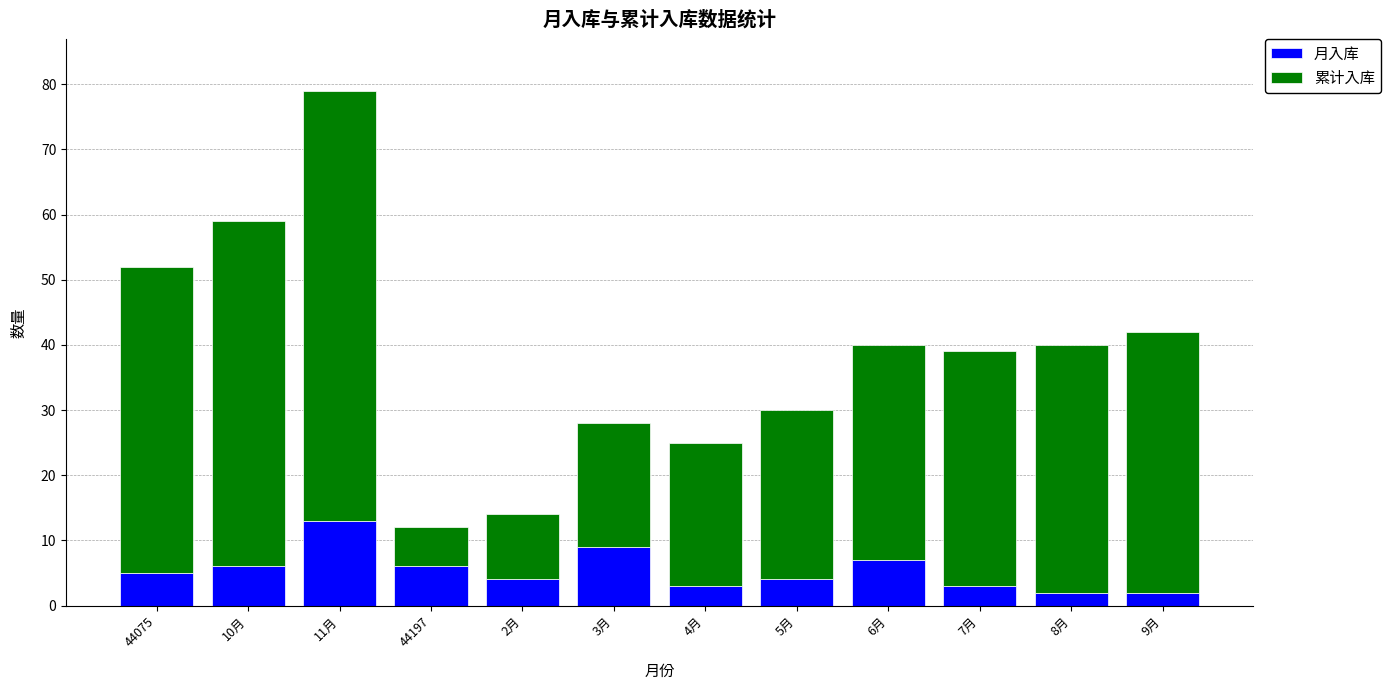

Reading right to left, what are the values for 月入库?

2	2	3	7	4	3	9	4	6	13	6	5